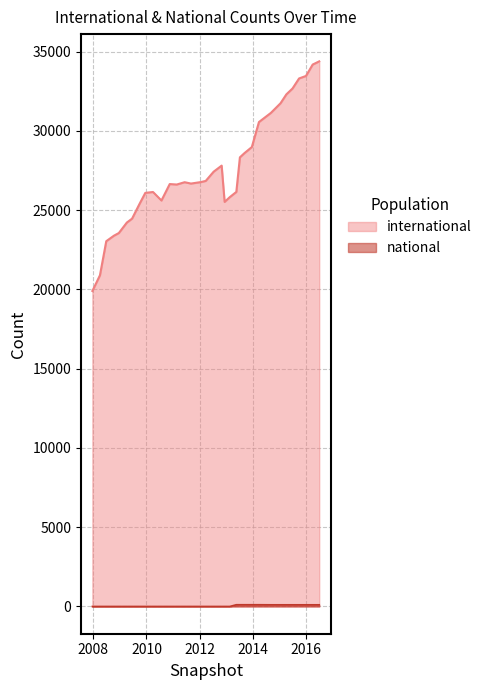

What is the difference between the second highest and second lowest values in the national series?

109